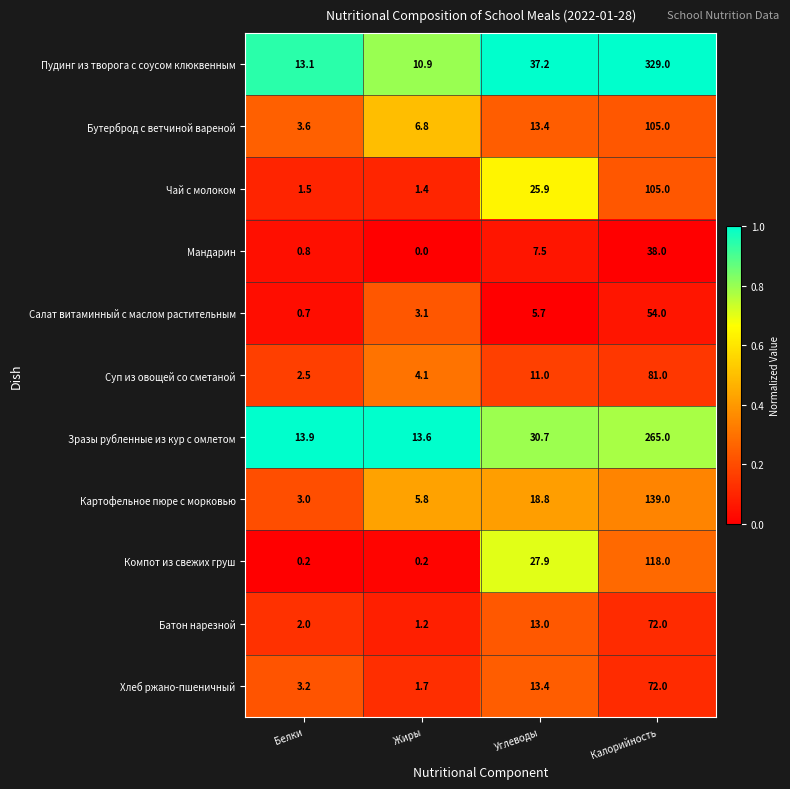

Read the Чай с молоком value at Калорийность.

105.0